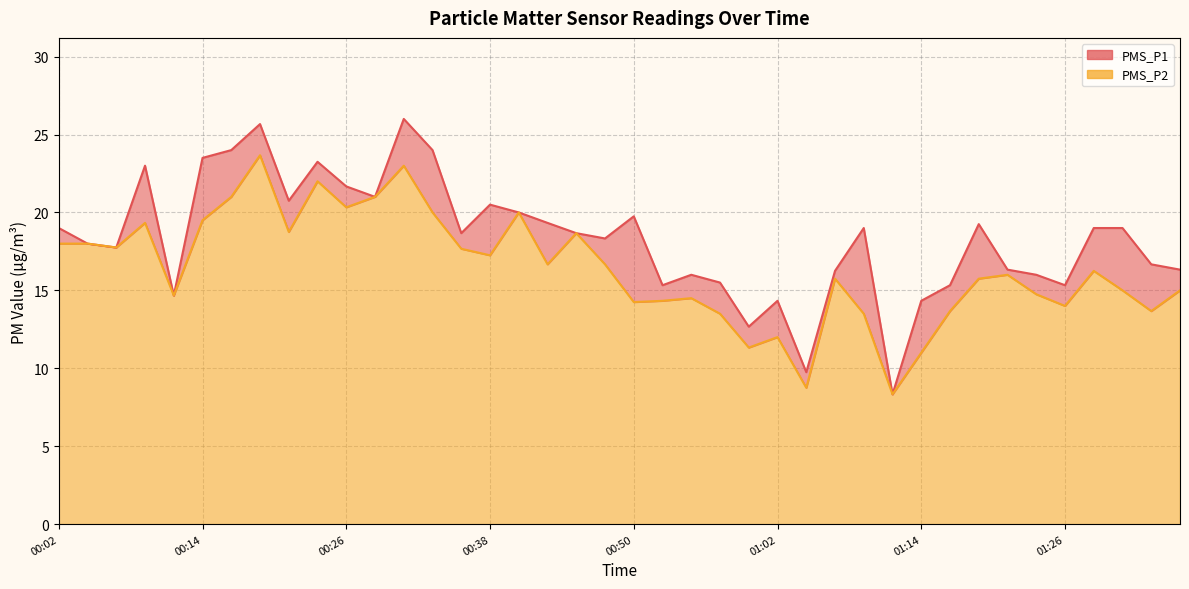

What is the difference between the PMS_P1 values at 01:22 and 00:52?

1.0